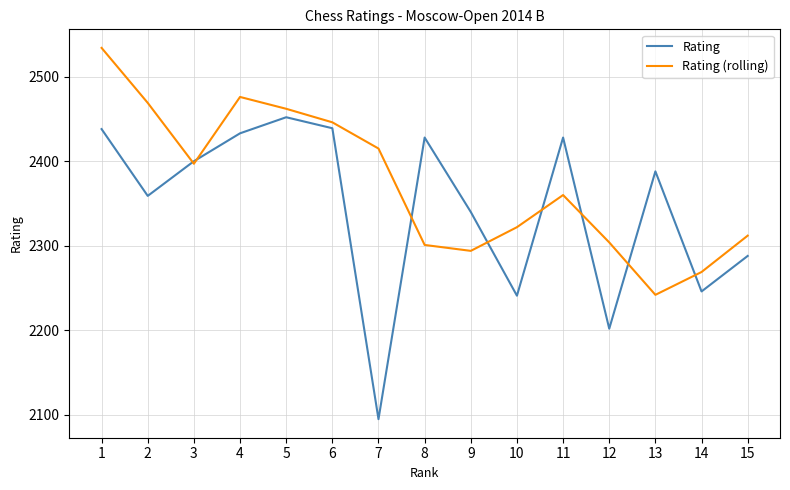

The value of Rating at 2 is 2359. True or false?

True